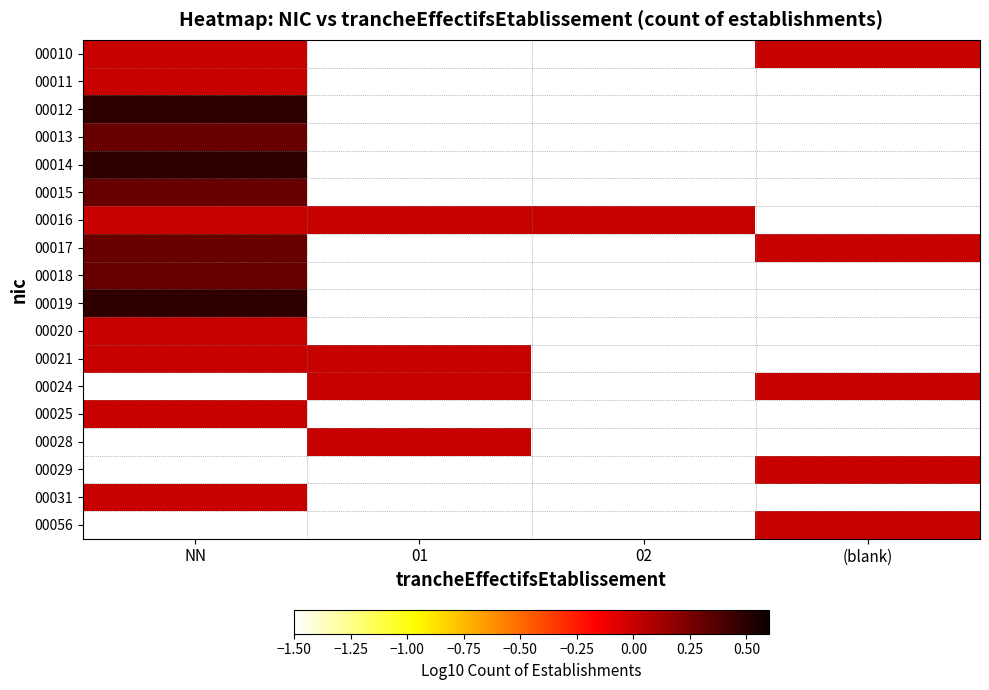

At which category is the sum across all series the highest?

NN